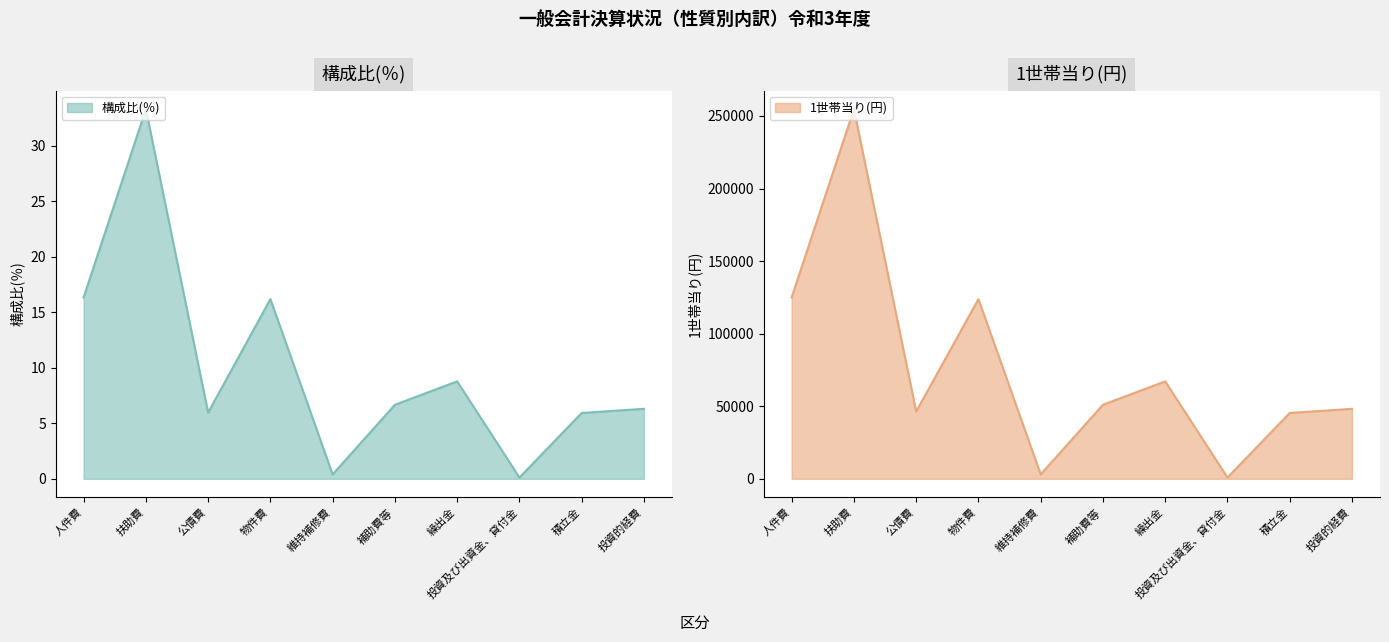

What is the minimum value for 構成比(％)?

0.1